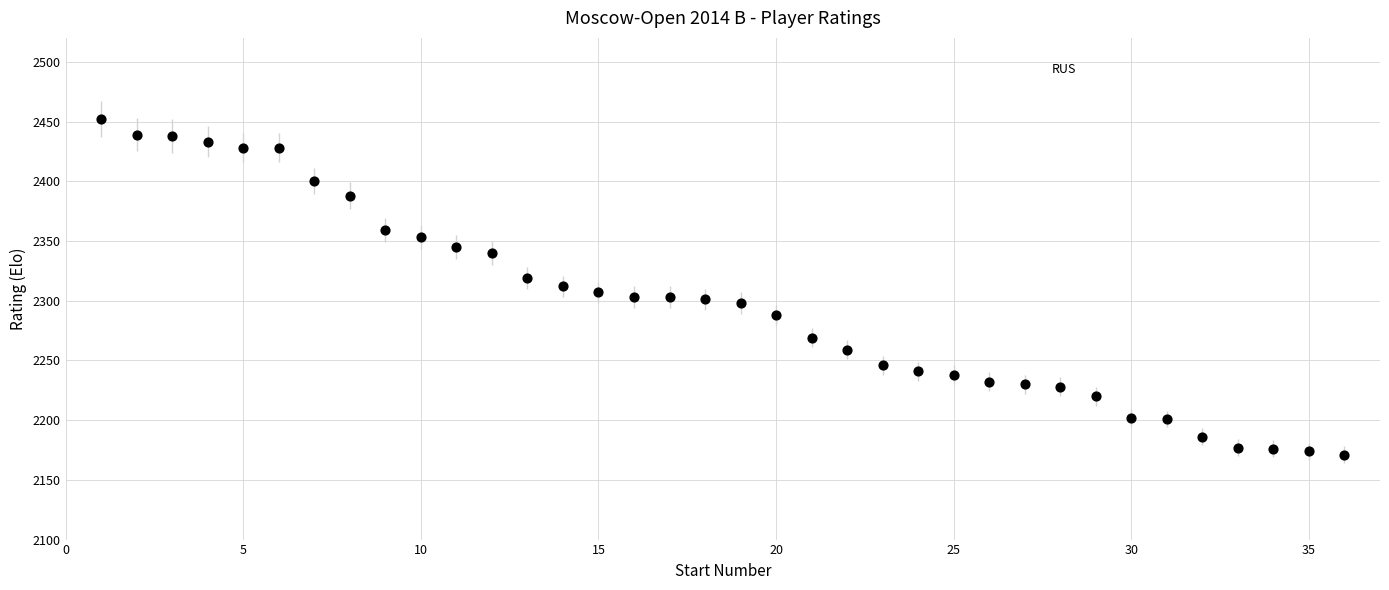

What is the range of Y values (max minus min)?

281